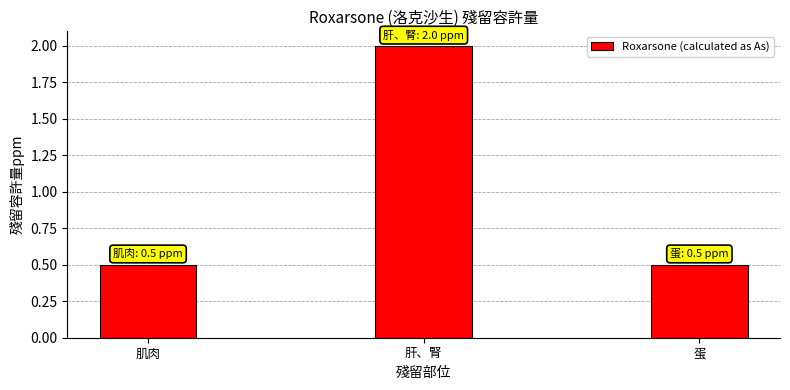

Read the value at 蛋.

0.5